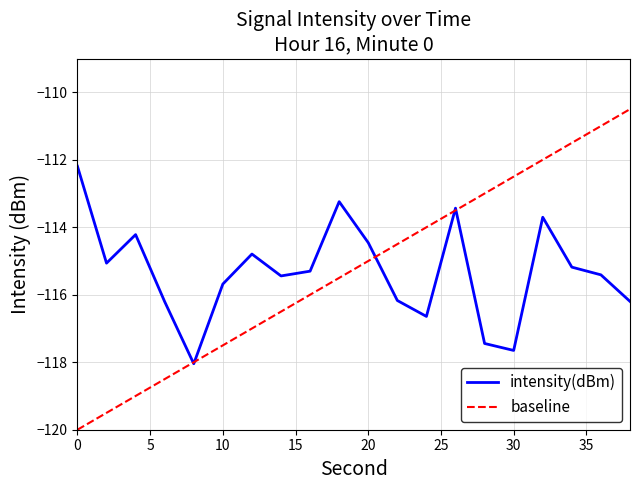

Which series has the largest range (max minus min)?

baseline